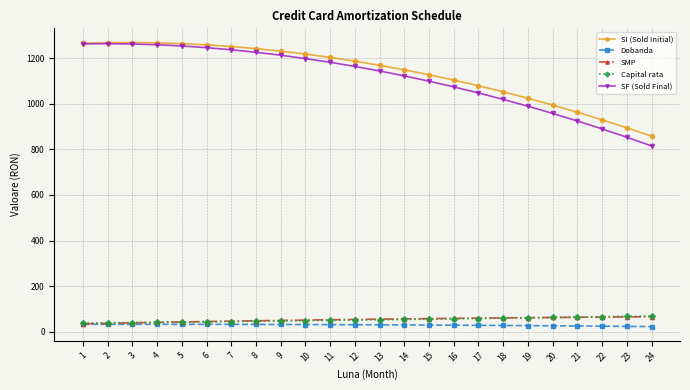

What is the maximum value shown in the chart?

1268.3